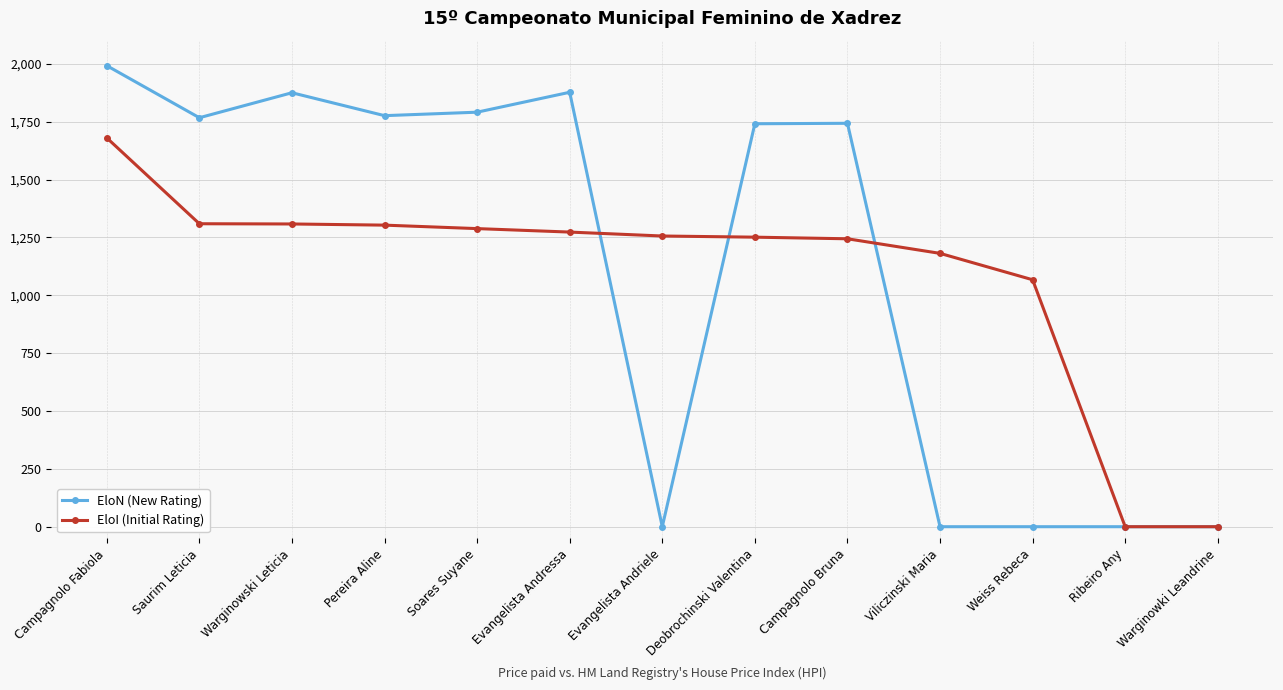

What is the average value of the EloI (Initial Rating) series?

1089